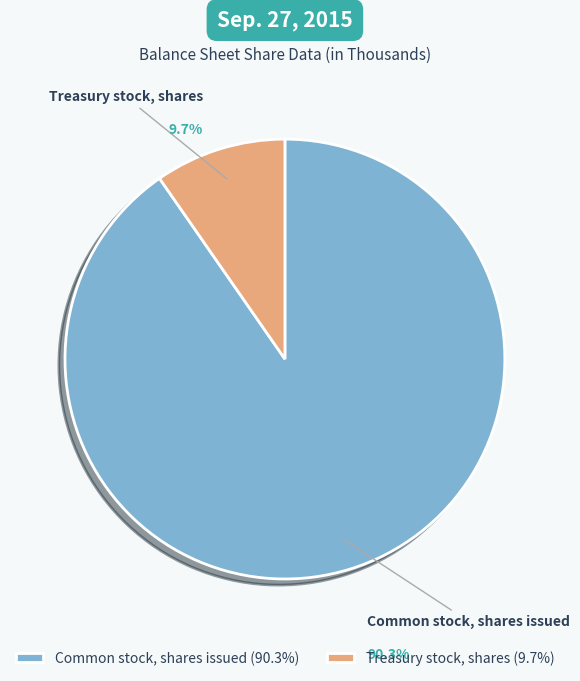

To the nearest percent, what is the average slice percentage?

50%